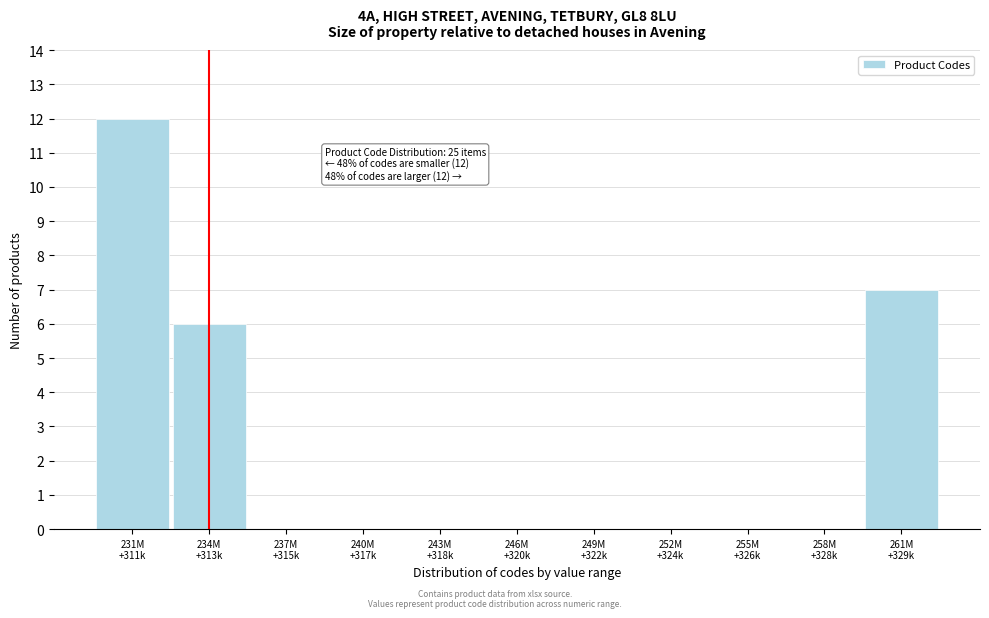

What is the greatest value displayed?

12